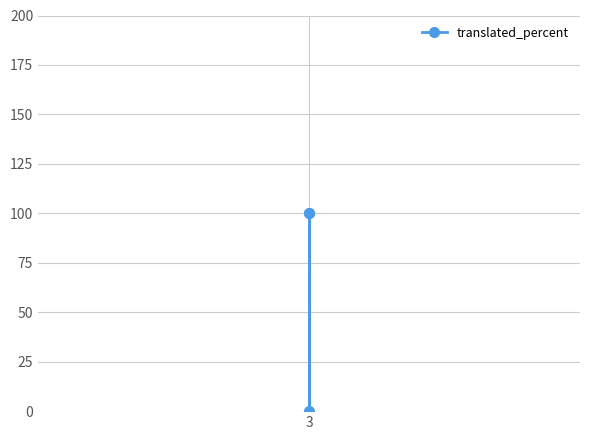

Is this an area chart (filled region under the line)?

No